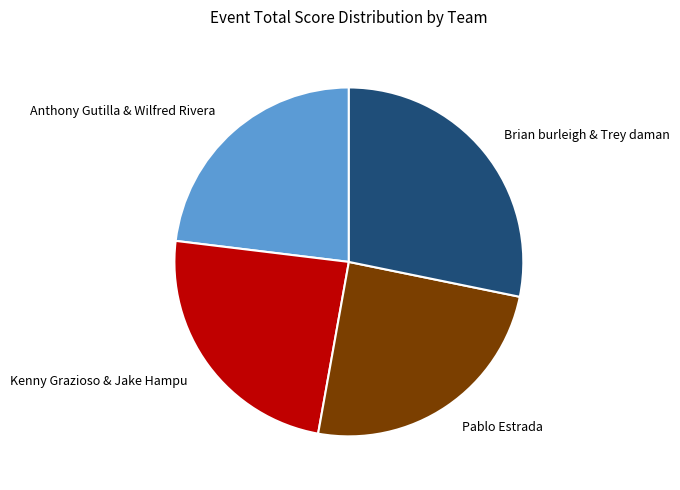

True or false: Kenny Grazioso & Jake Hampu accounts for 24% of the total.

True